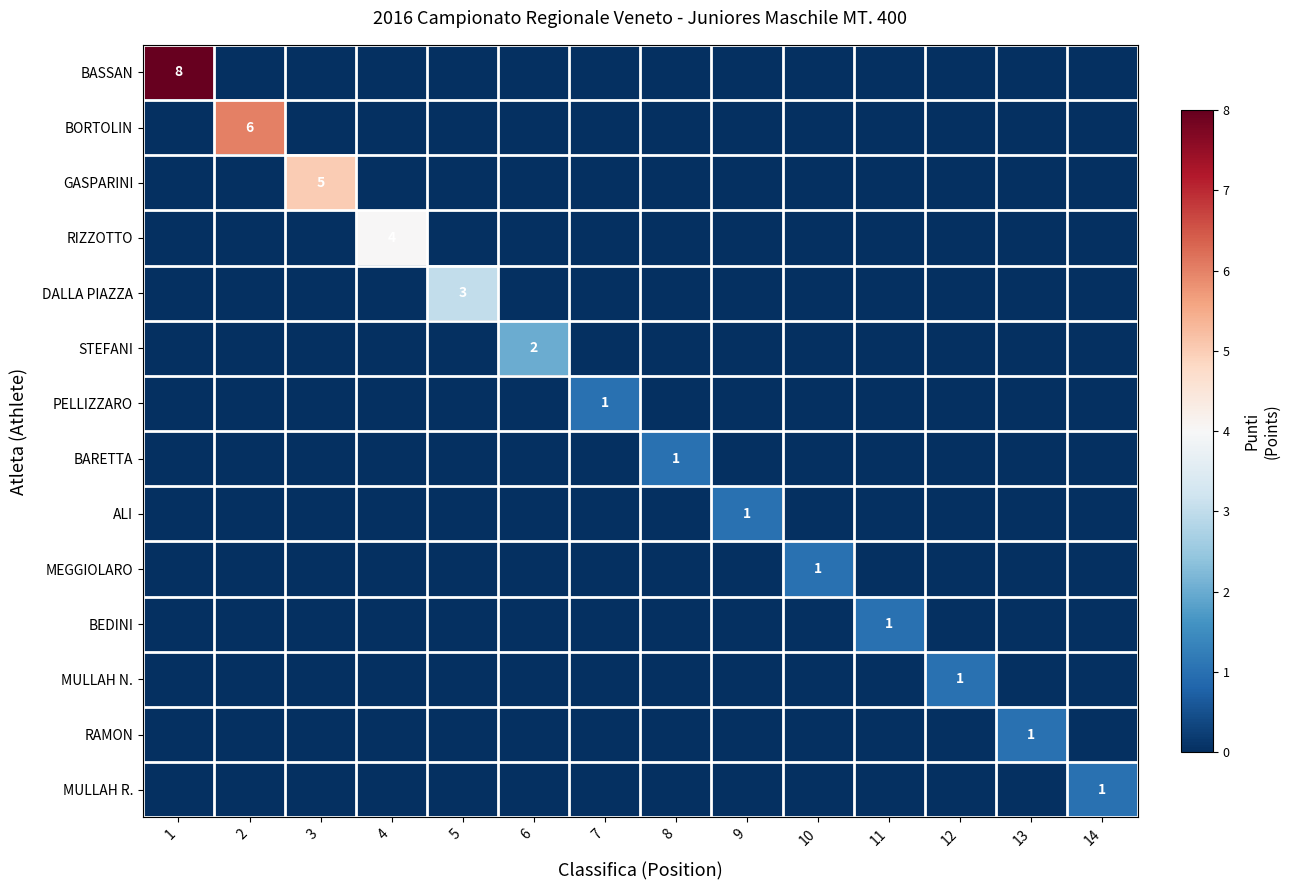

The value of DALLA PIAZZA at 14 is 0. True or false?

True